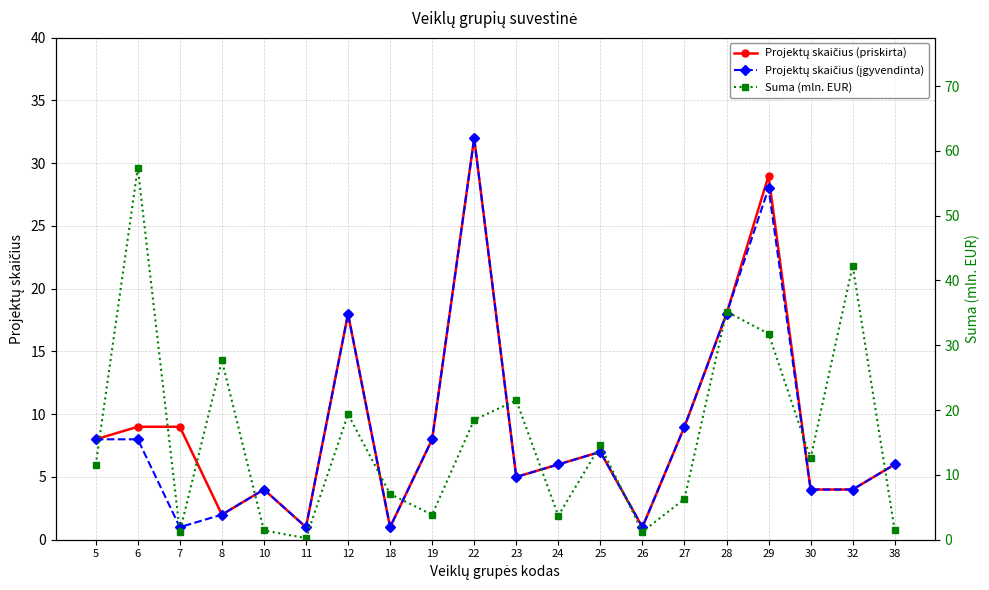

What is the average value of the Suma (mln. EUR) series?

15.9